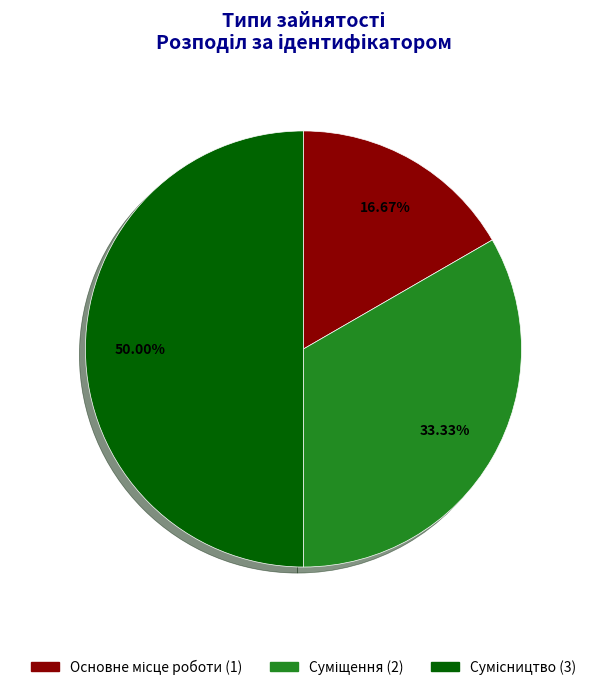

Approximately how many times larger is the value at Суміщення compared to Основне місце роботи?

2.0